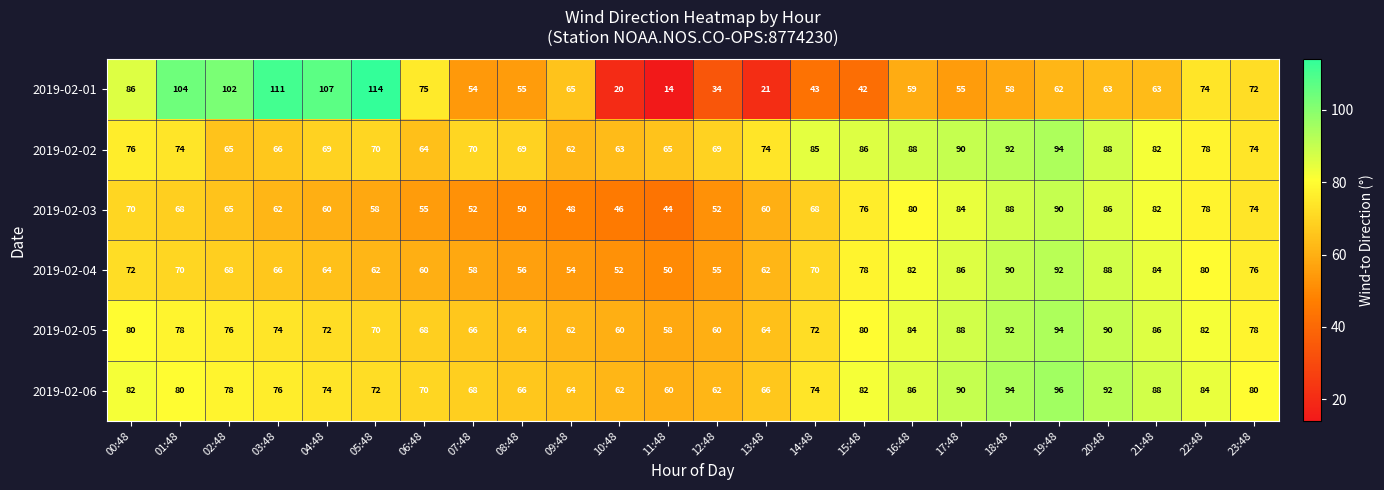

What is the maximum value shown in the chart?

114